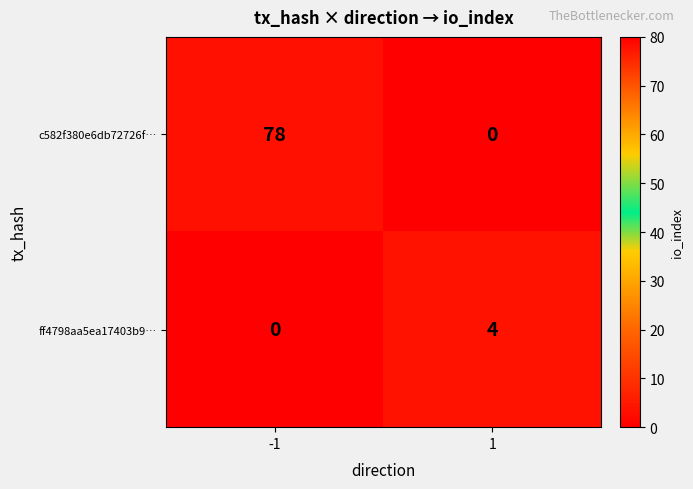

What is the spread (max minus min) of values at -1?

78